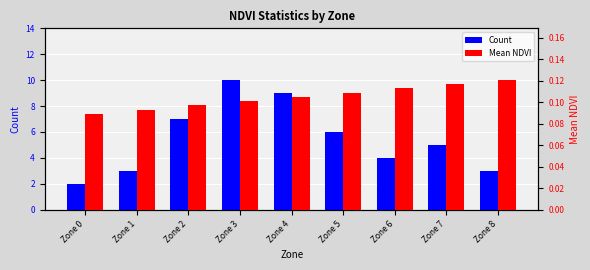

Rank the series by their maximum value, from highest to lowest.

Count, Mean NDVI